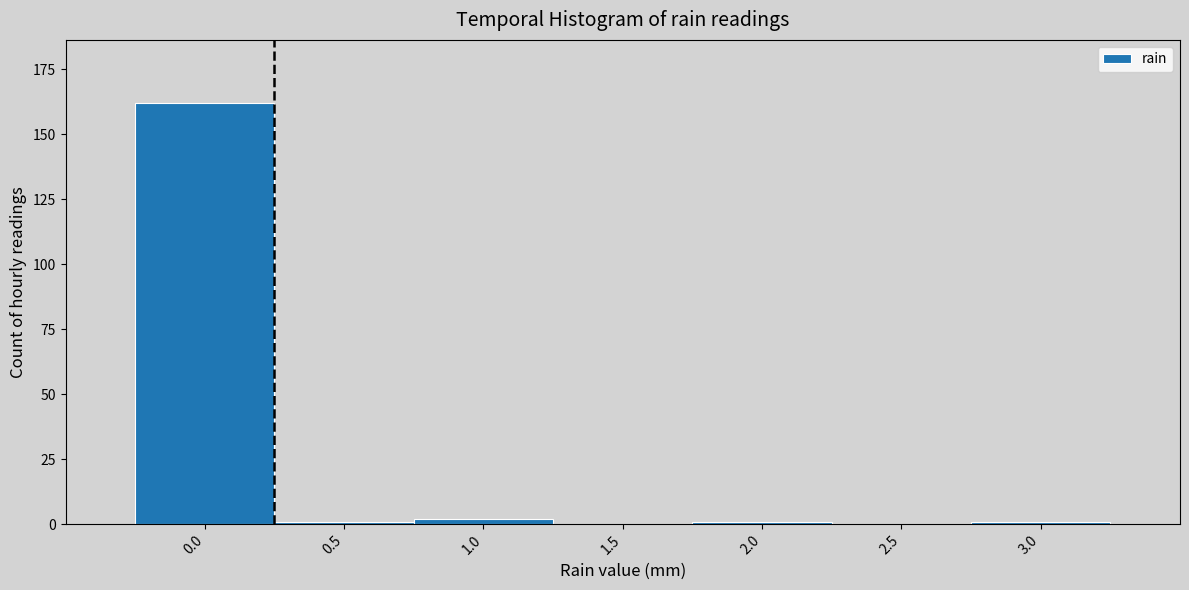

Reading right to left, list all the values displayed in this chart.

3.0=1	2.5=0	2.0=1	1.5=0	1.0=2	0.5=1	0.0=162